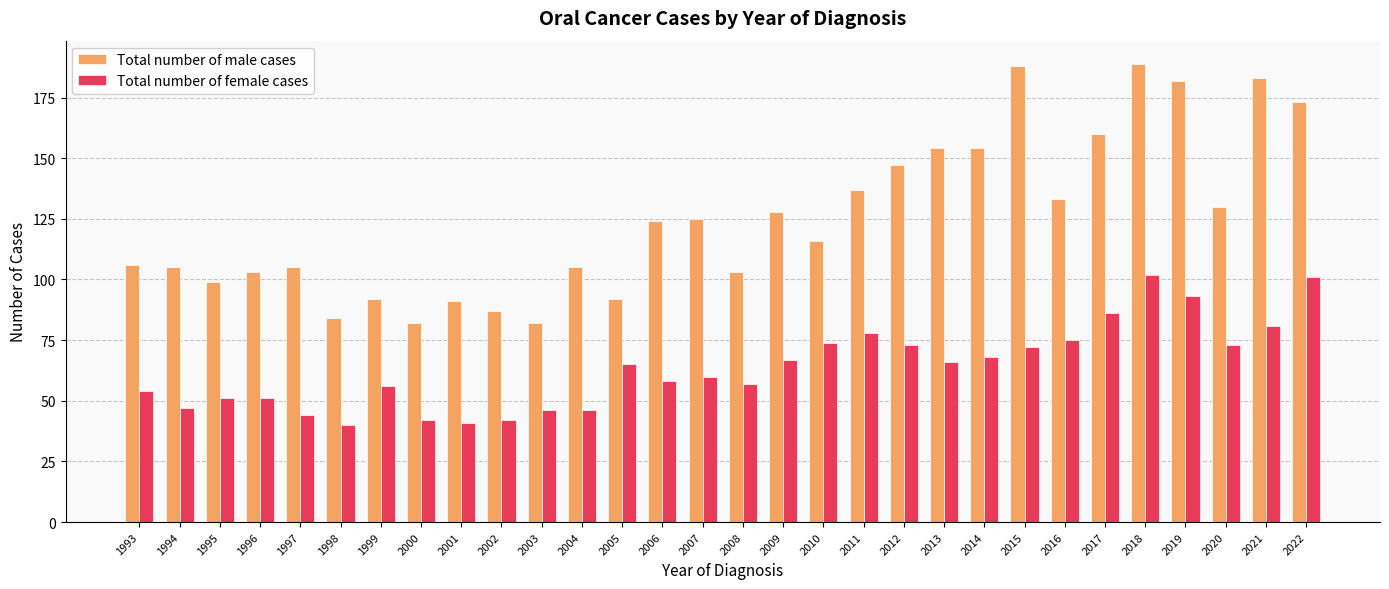

True or false: Total number of male cases has a value of 84 at 1998.

True